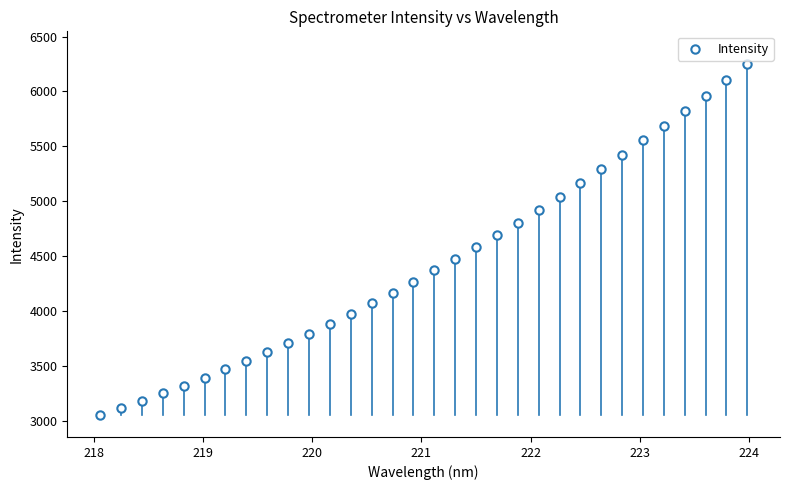

What is the range of X values (max minus min)?

5.9